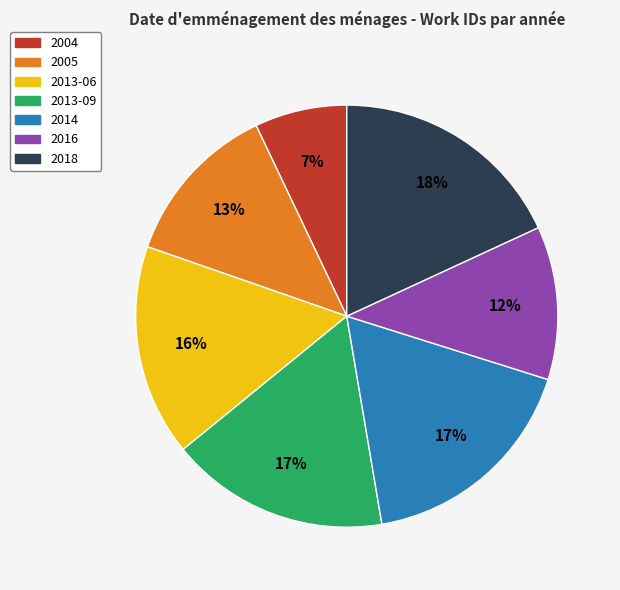

Between 2018 and 2005, which is larger?

2018